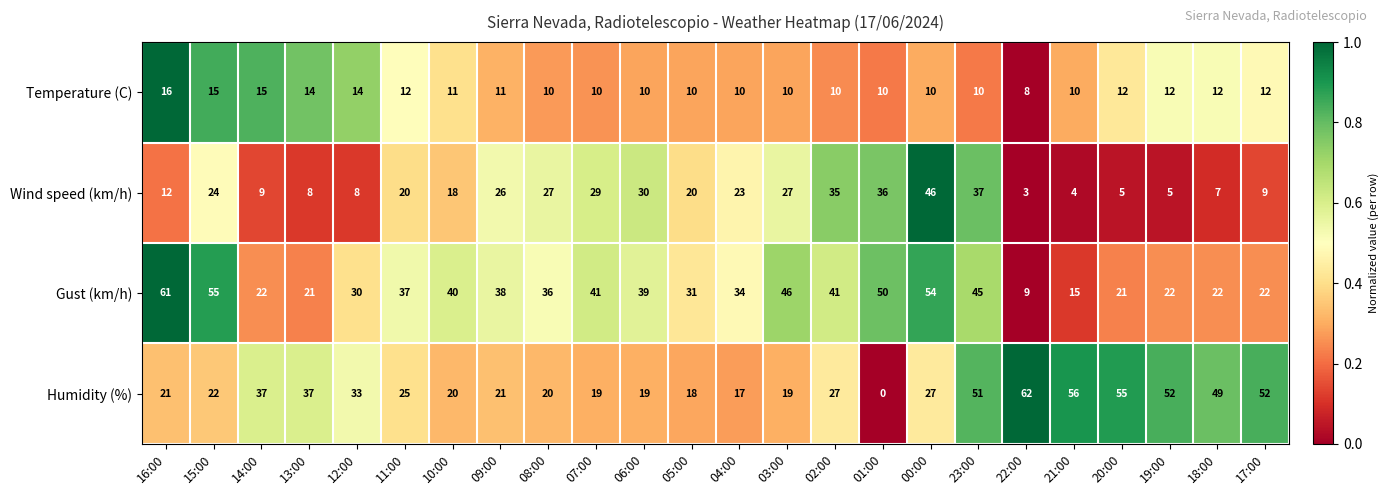

Count the number of categories in the chart.

24